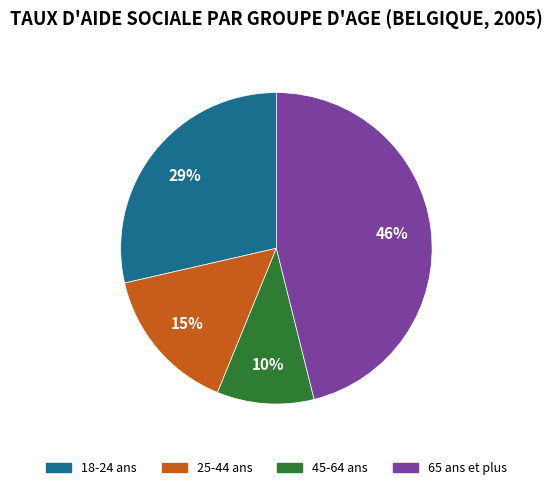

True or false: 45-64 ans accounts for 10% of the total.

True